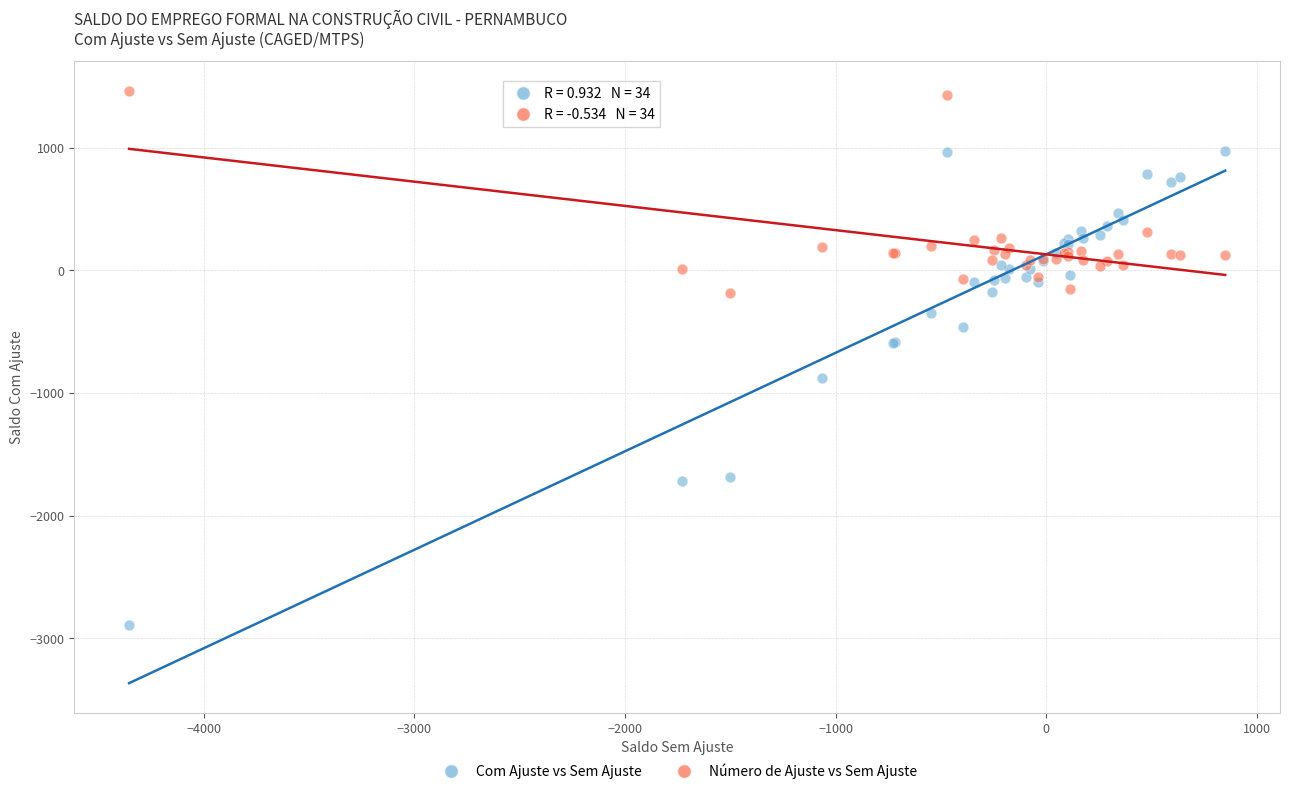

In the Com Ajuste vs Sem Ajuste series, what Y value is closest to -960?

-877